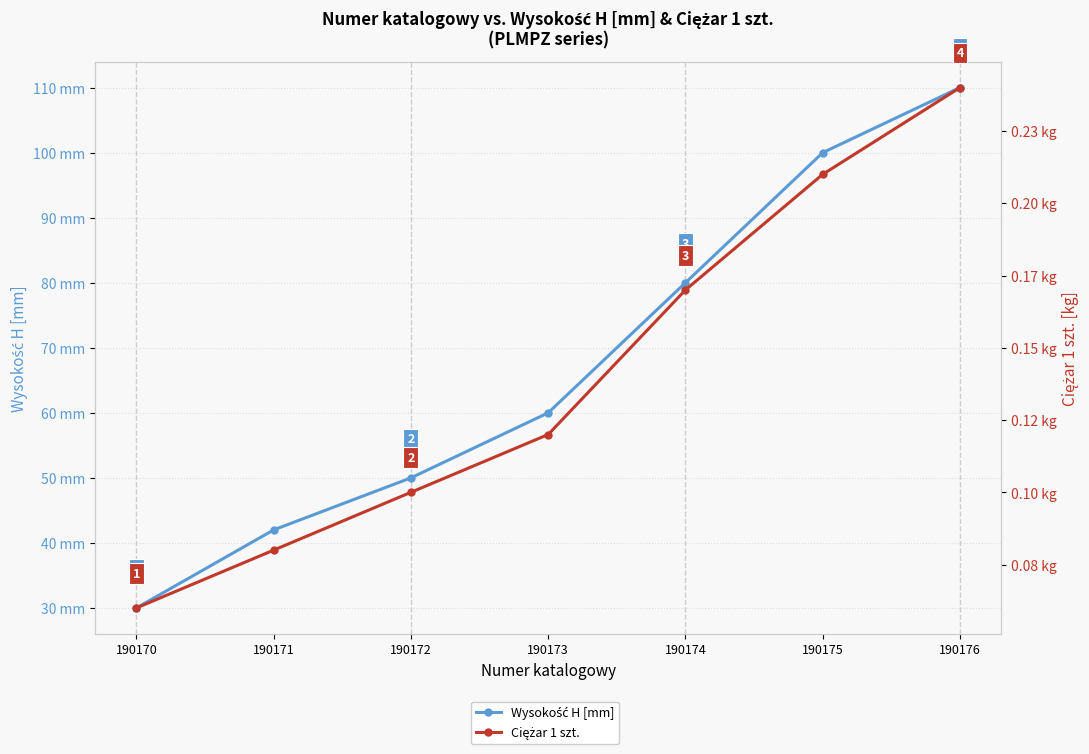

The Wysokość H [mm] series shows 24.6 at 190172. True or false?

False